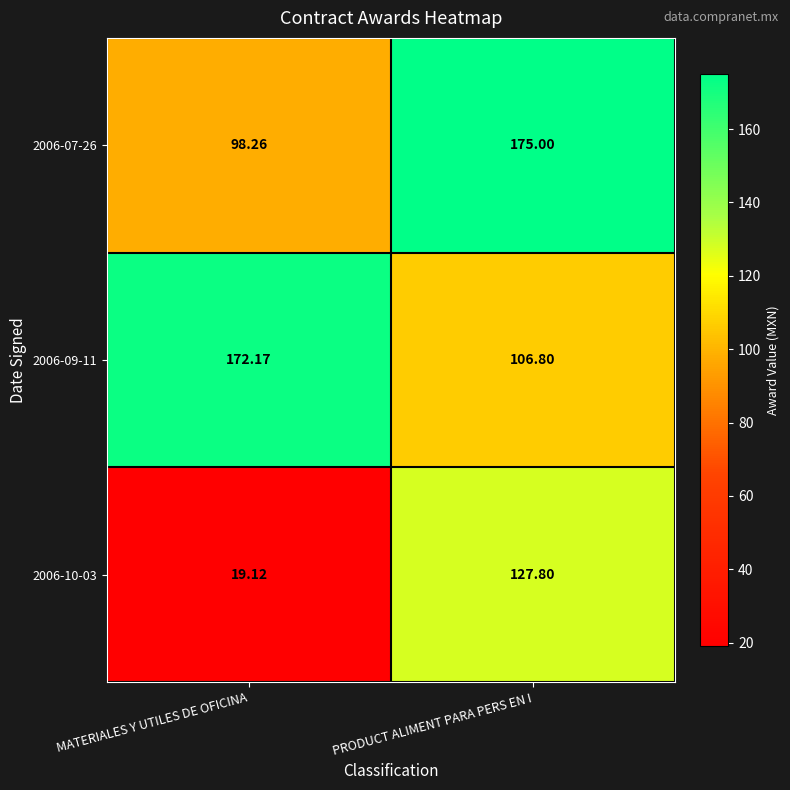

Which series changed the most between MATERIALES Y UTILES DE OFICINA and PRODUCT ALIMENT PARA PERS EN I?

2006-10-03